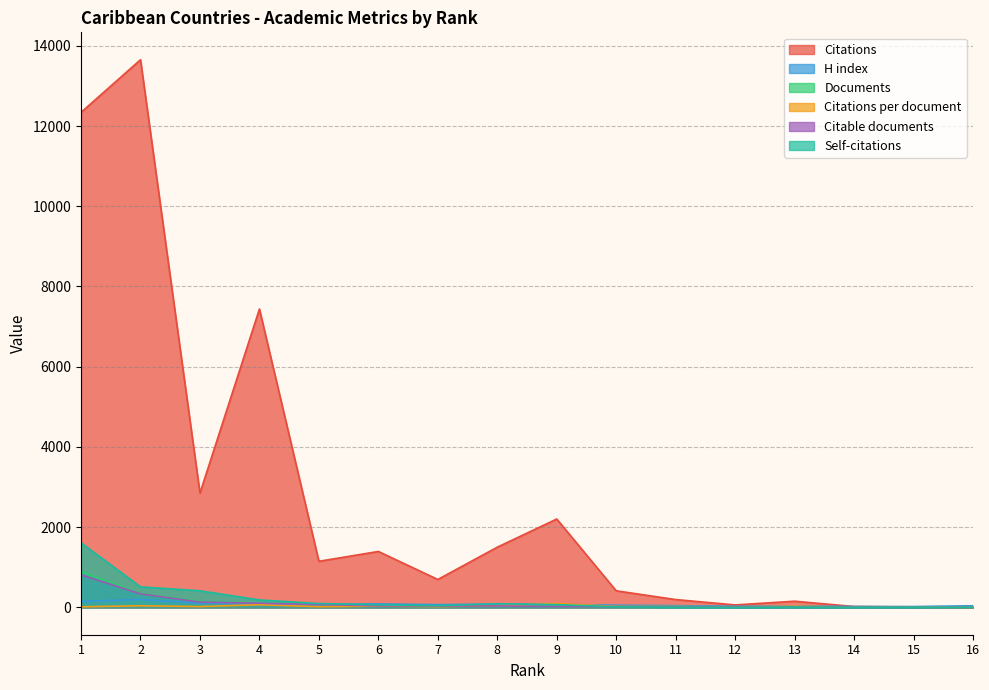

True or false: Citable documents and Citations cross at least once.

False